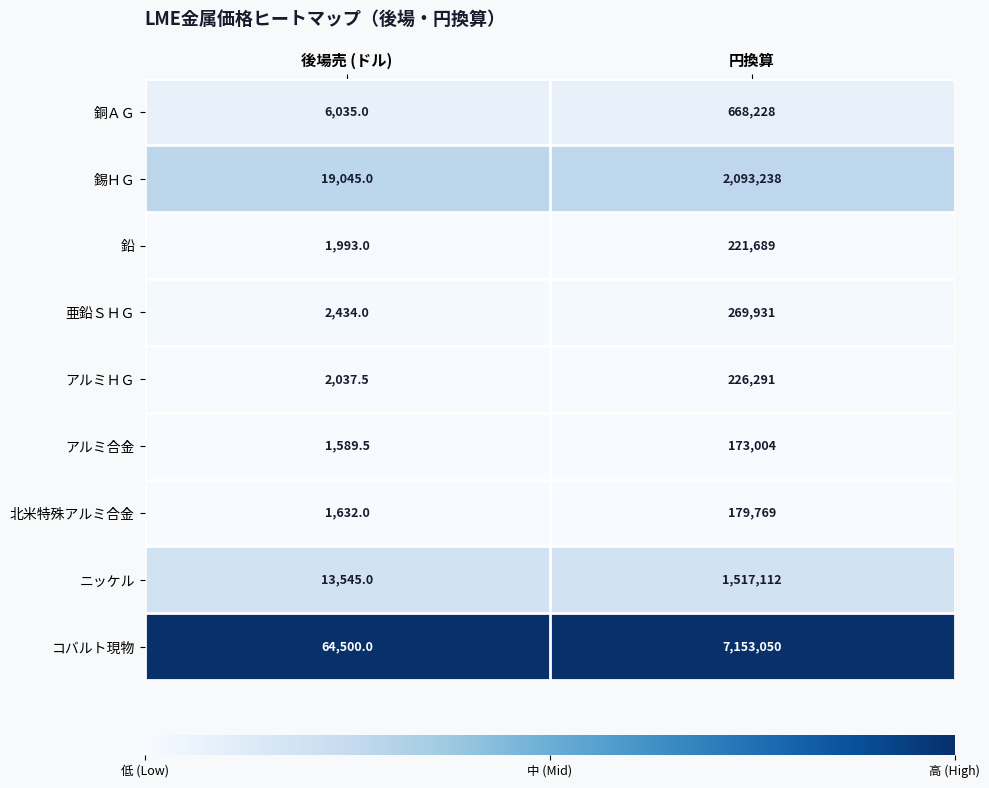

At which label is アルミＨＧ closest to 114164?

後場売 (ドル)